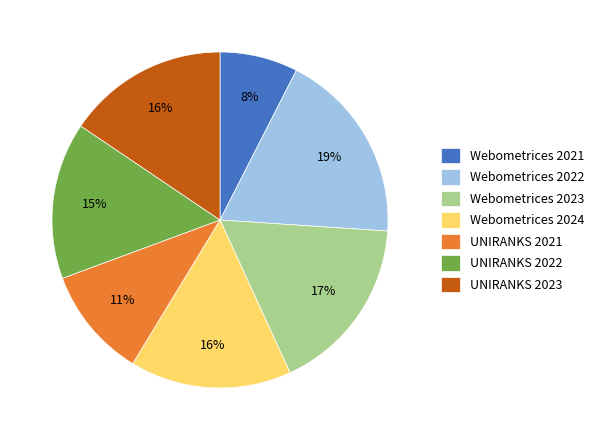

Which has a higher value, Webometrices 2023 or Webometrices 2024?

Webometrices 2023